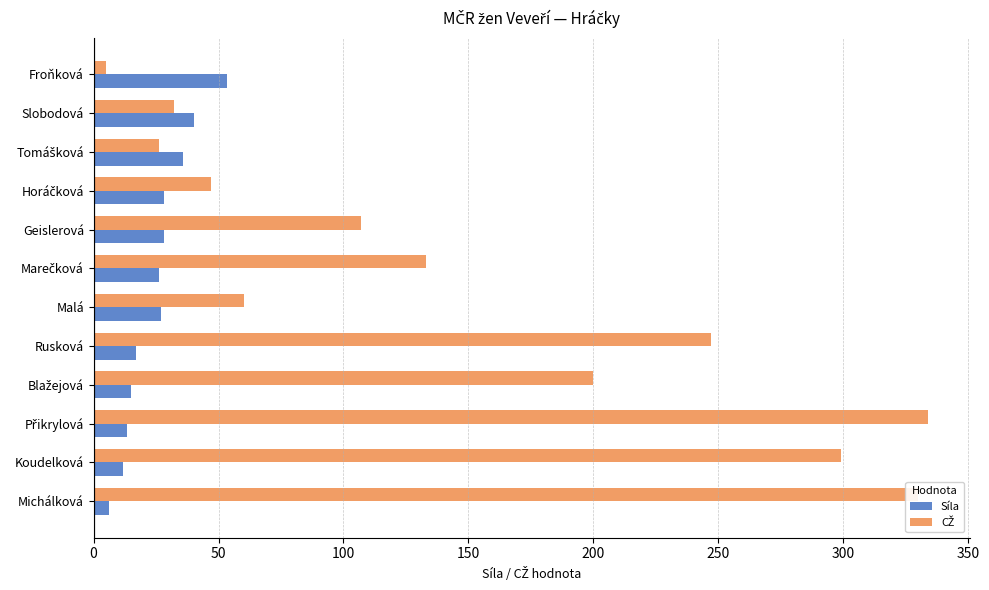

What is the difference between the highest and lowest values at Geislerová?

78.9